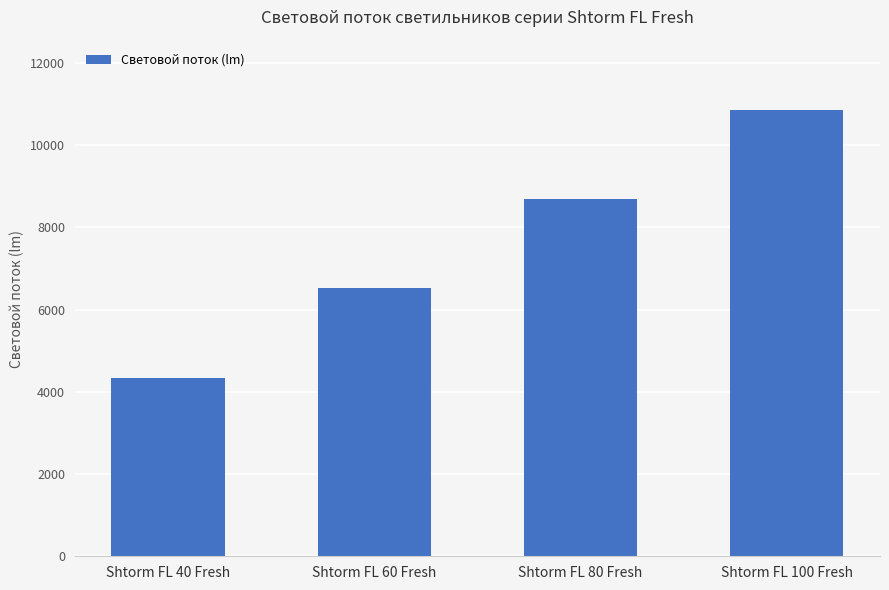

True or false: the data shows 3717 at Shtorm FL 60 Fresh.

False